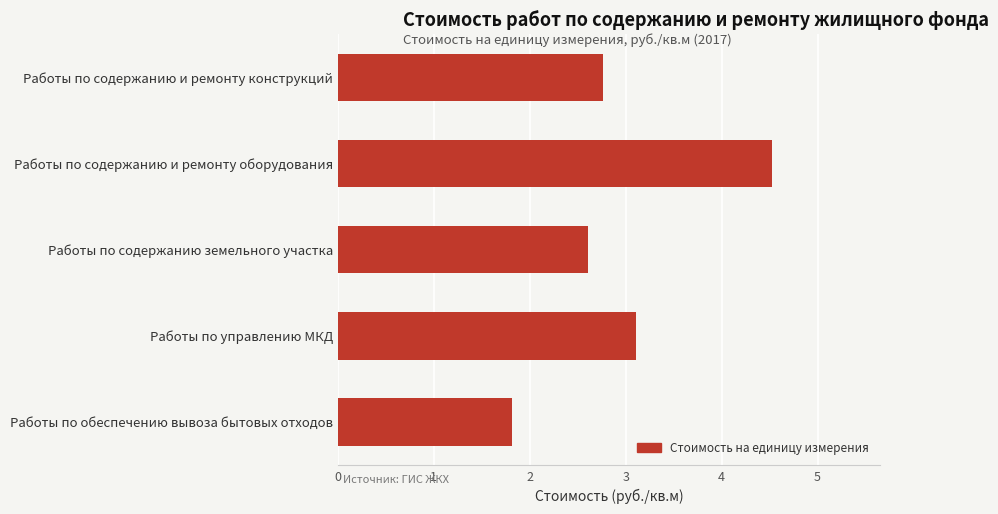

What is the sum of all values?

14.8